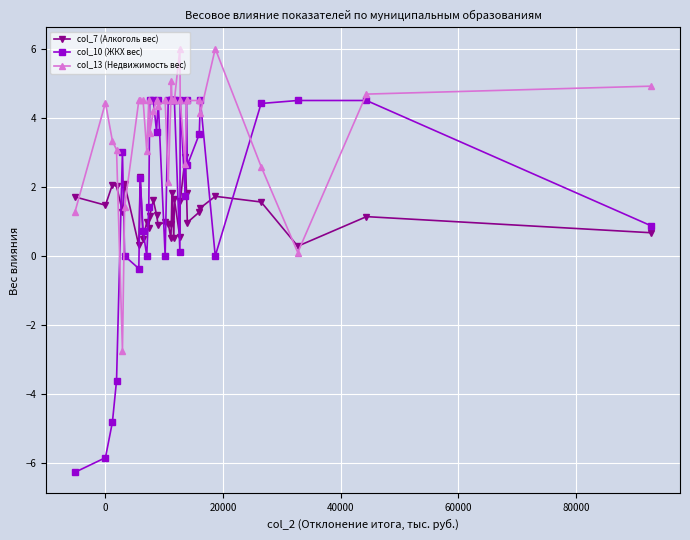

What is the highest value of the col_10 (ЖКХ вес) series?

4.5